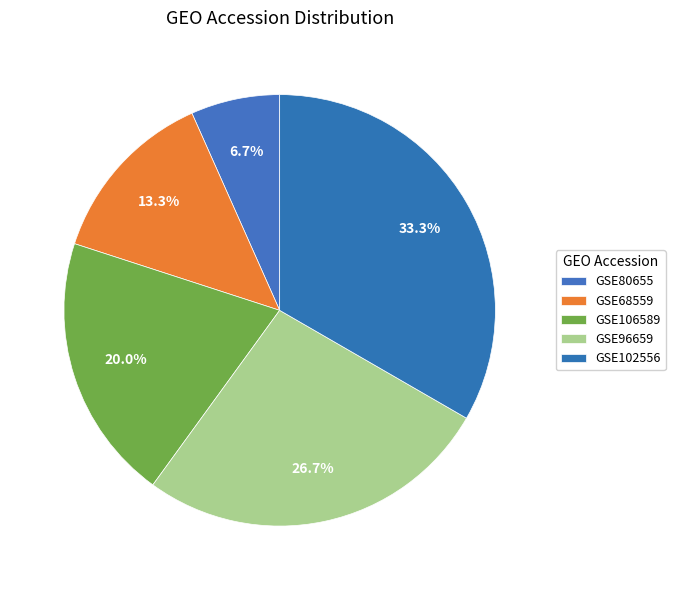

What percentage do GSE68559 and GSE96659 together represent?

40.0%